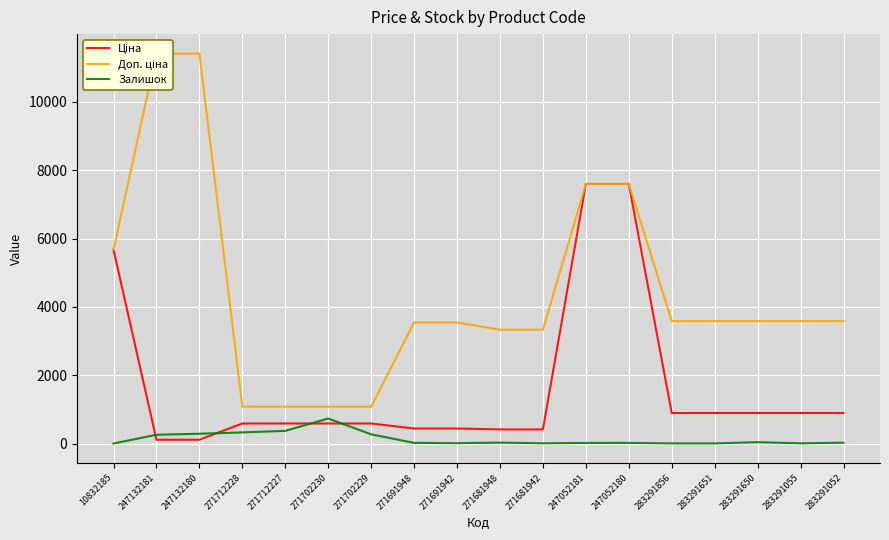

What is the sum of all Доп. ціна values?

79686.4